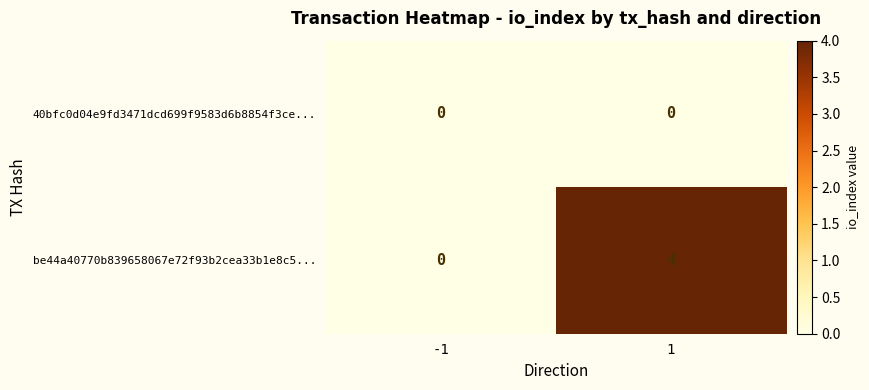

Which series changed the most between -1 and 1?

be44a40770b839658067e72f93b2cea33b1e8c5...